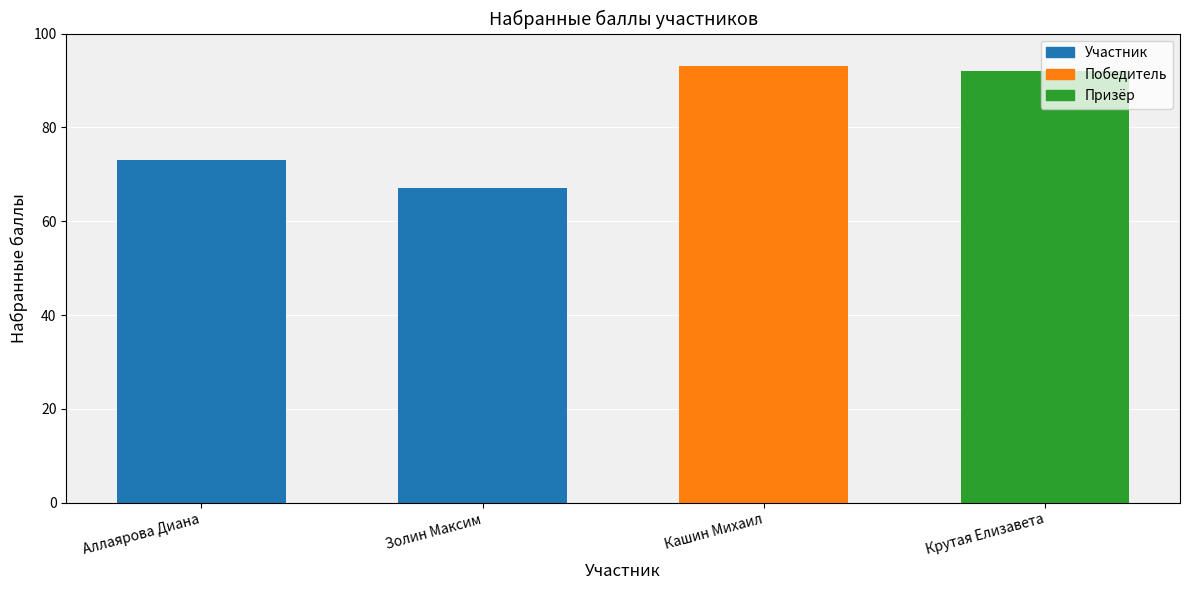

What is the minimum value shown in the chart?

67